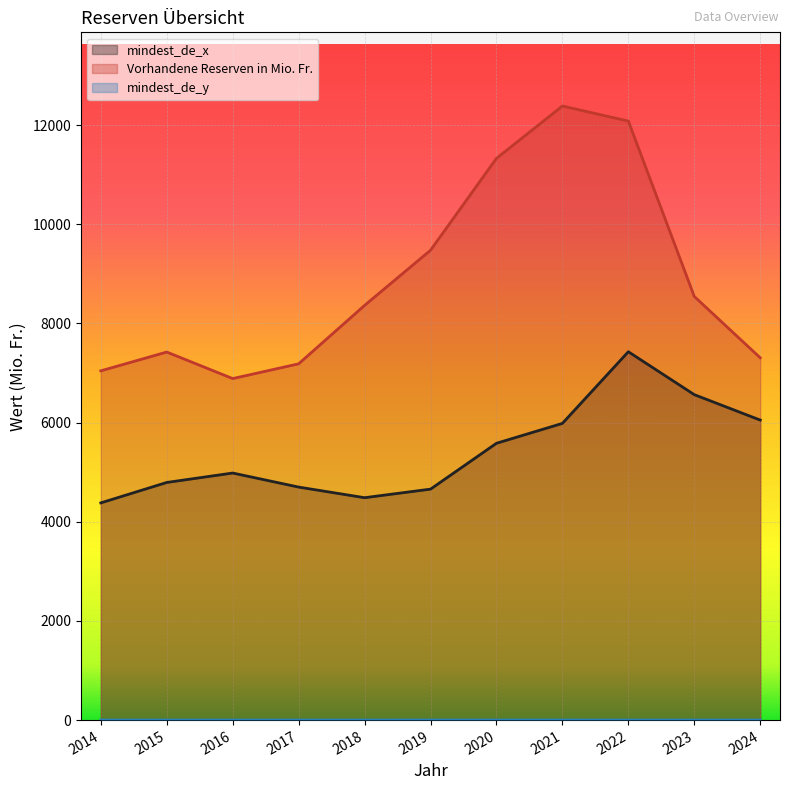

What is the sum of all mindest_de_x values?

59602.1